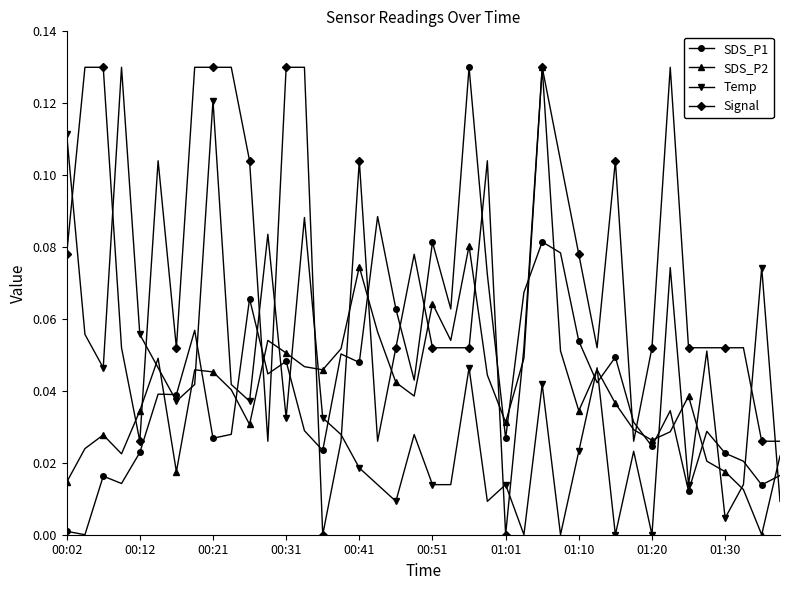

True or false: Temp has more than 1 points higher than both neighbors.

True